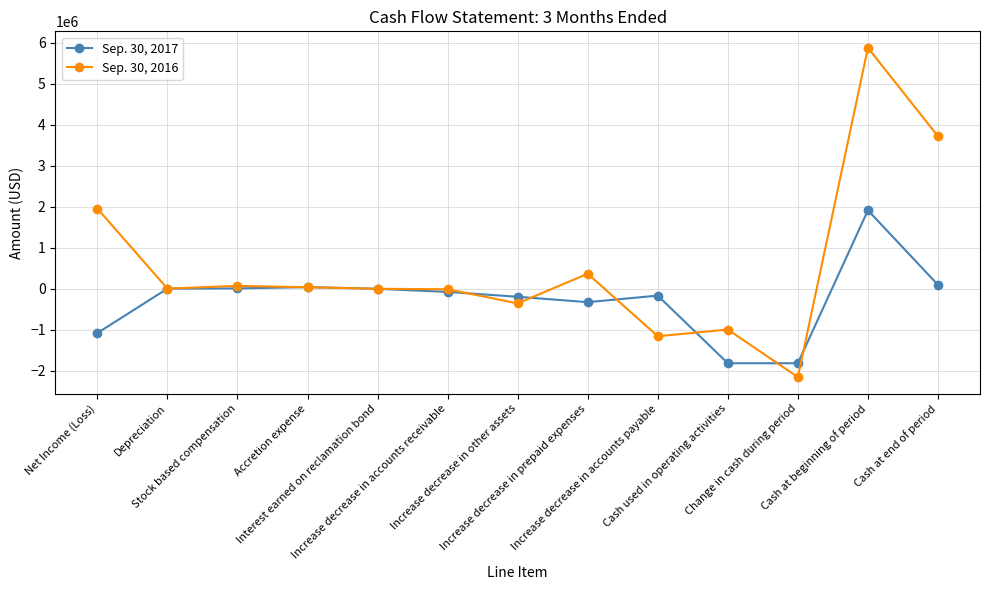

Which series has the widest spread of values?

Sep. 30, 2016